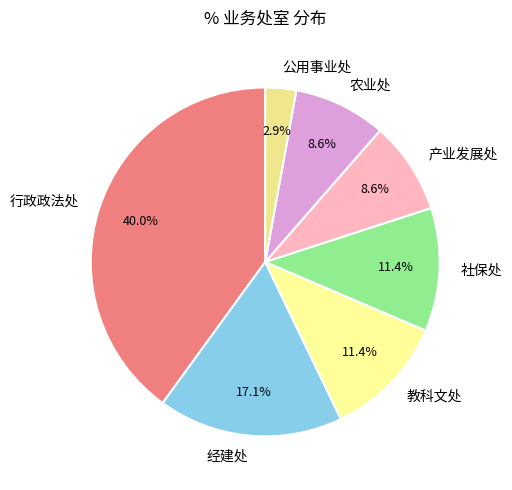

How many segments does this pie chart have?

7